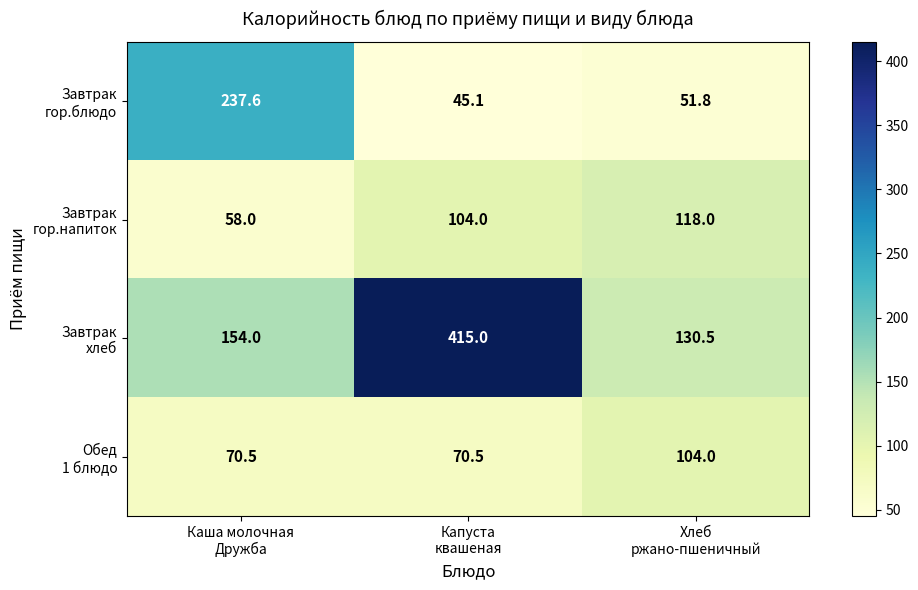

What is the minimum value shown in the chart?

45.1